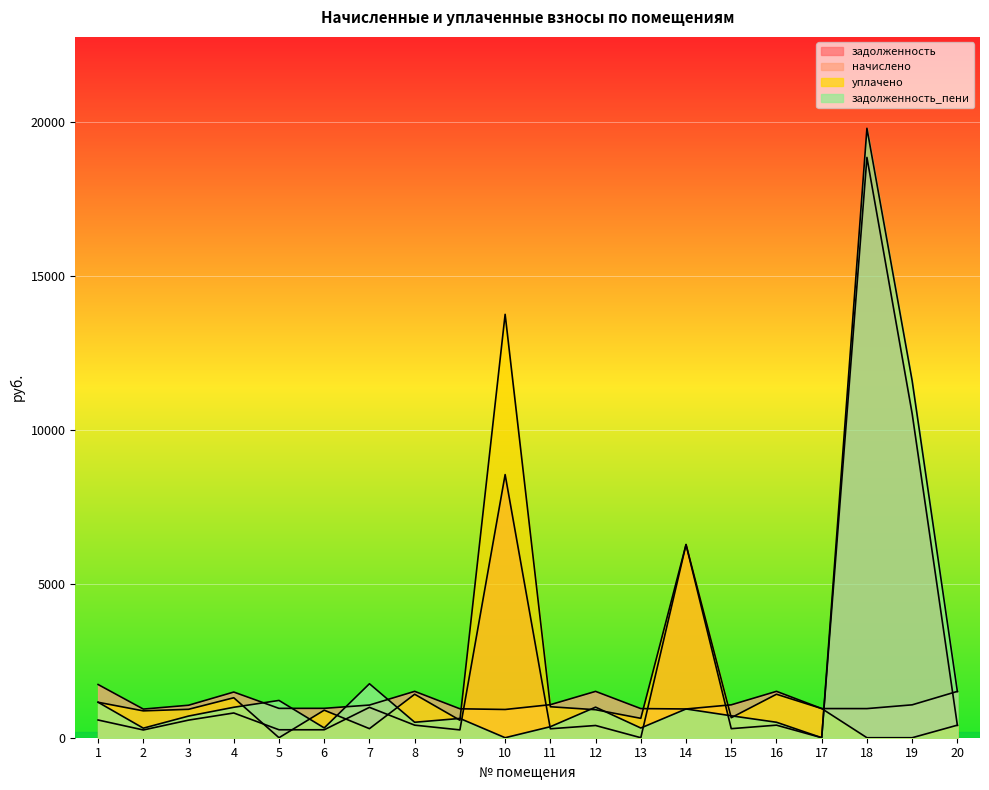

How many data points does each series have?

20